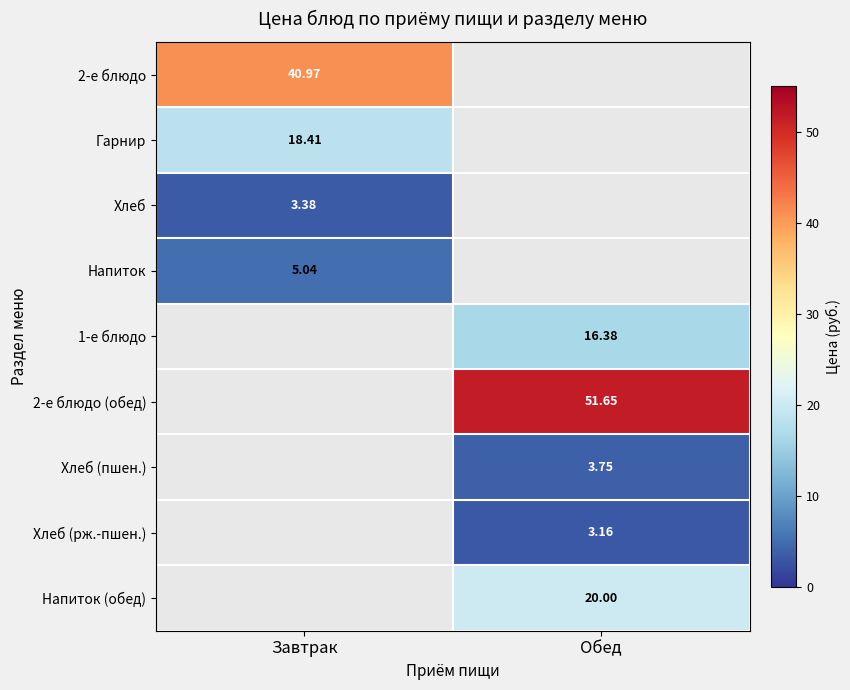

Is the value of Хлеб (пшен.) at Обед greater than the value of 2-е блюдо at Завтрак?

No